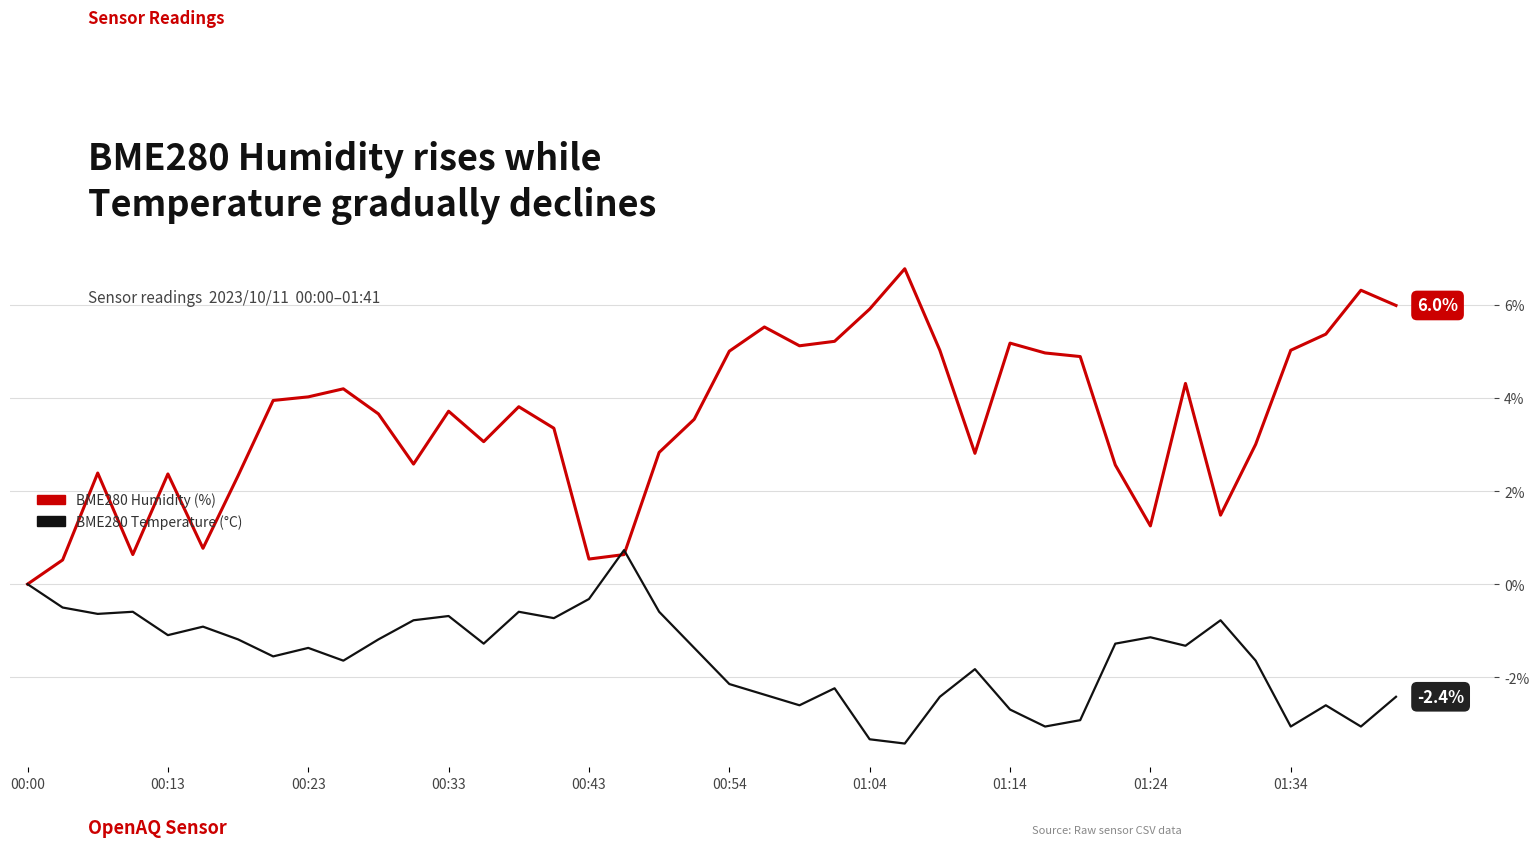

What is the greatest value displayed?

6.8